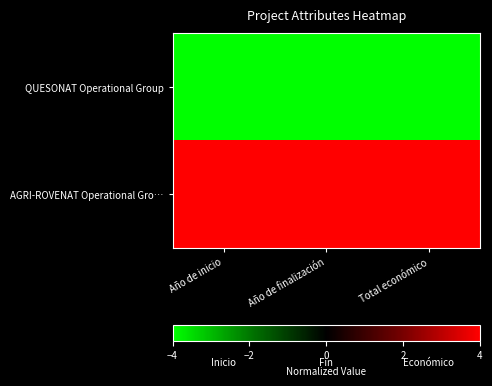

Reading left to right, what are all the values shown in this chart?

QUESONAT Operational Group: Año de inicio=-4	Año de finalización=-4	Total económico=-4
AGRI-ROVENAT Operational Gro…: Año de inicio=4	Año de finalización=4	Total económico=4